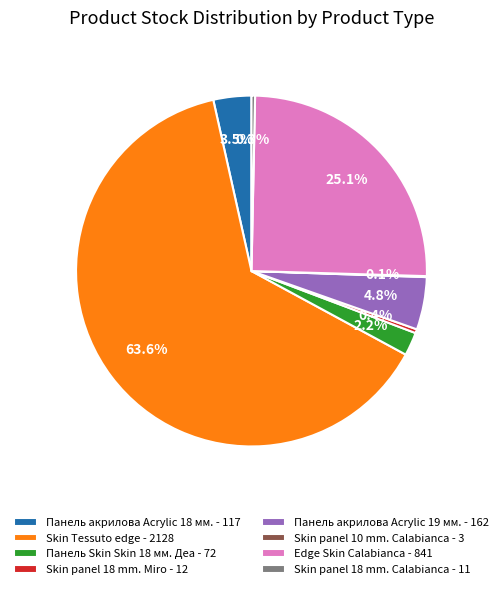

What percentage is NOT represented by Skin panel 18 mm. Calabianca - 11?

99.7%